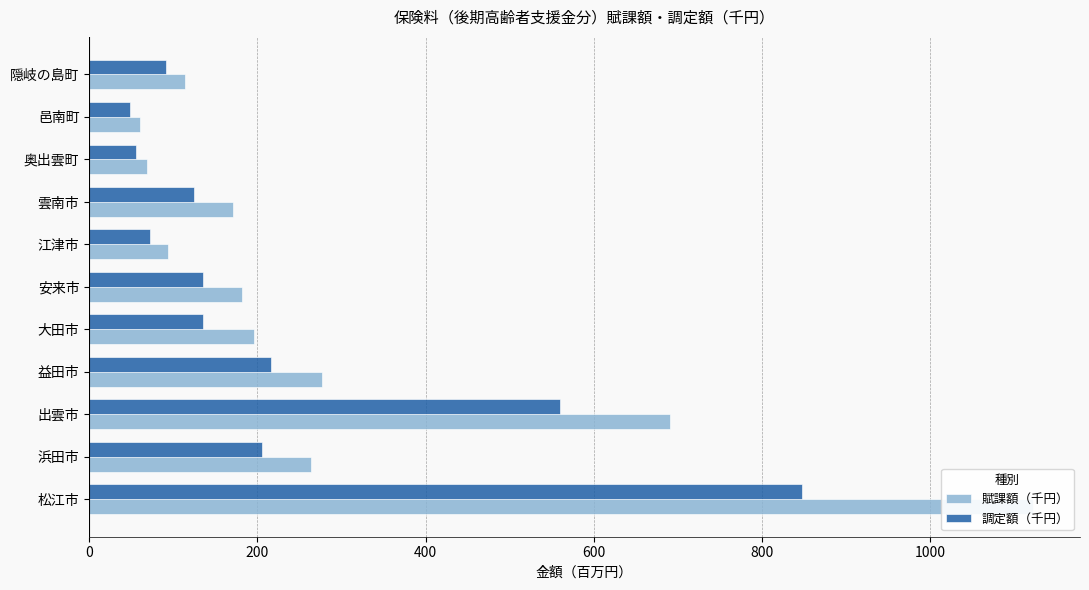

How many data points does each series have?

11